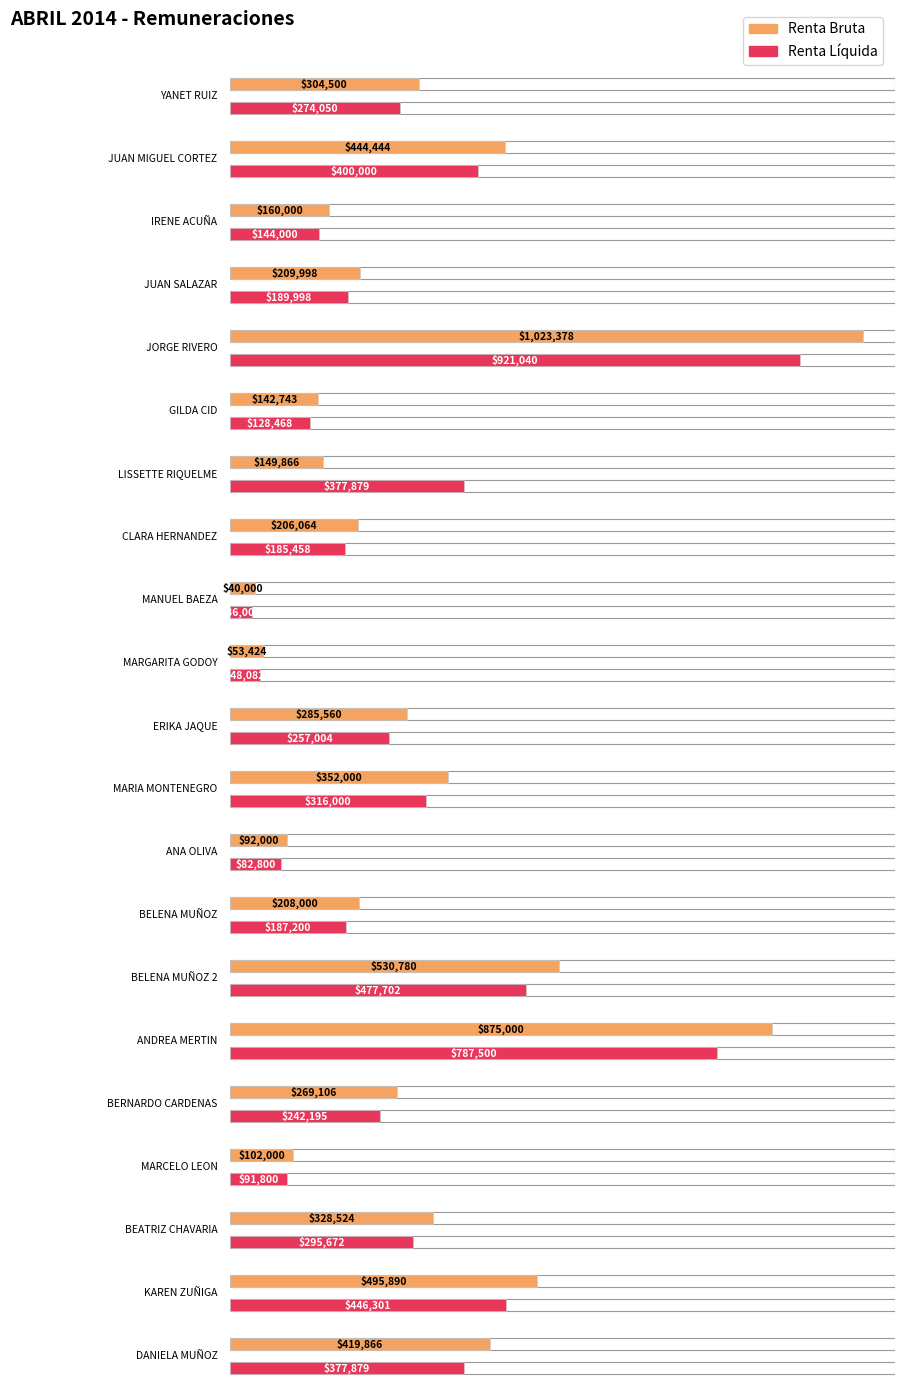

The value of RENTA BRUTA at ANDREA MERTIN is 1485196. True or false?

False